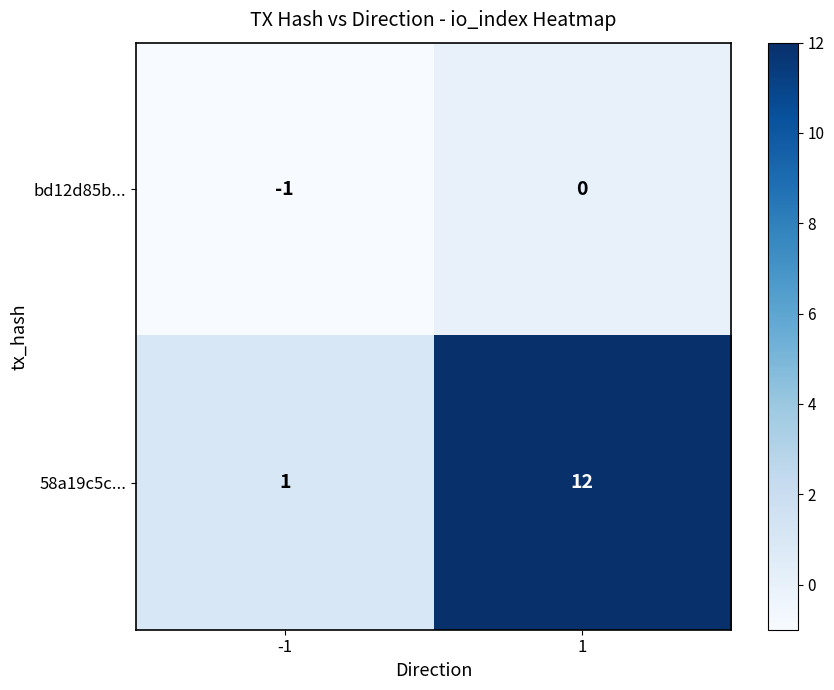

What is the difference between the maximum and minimum values in the 58a19c5c... series?

11